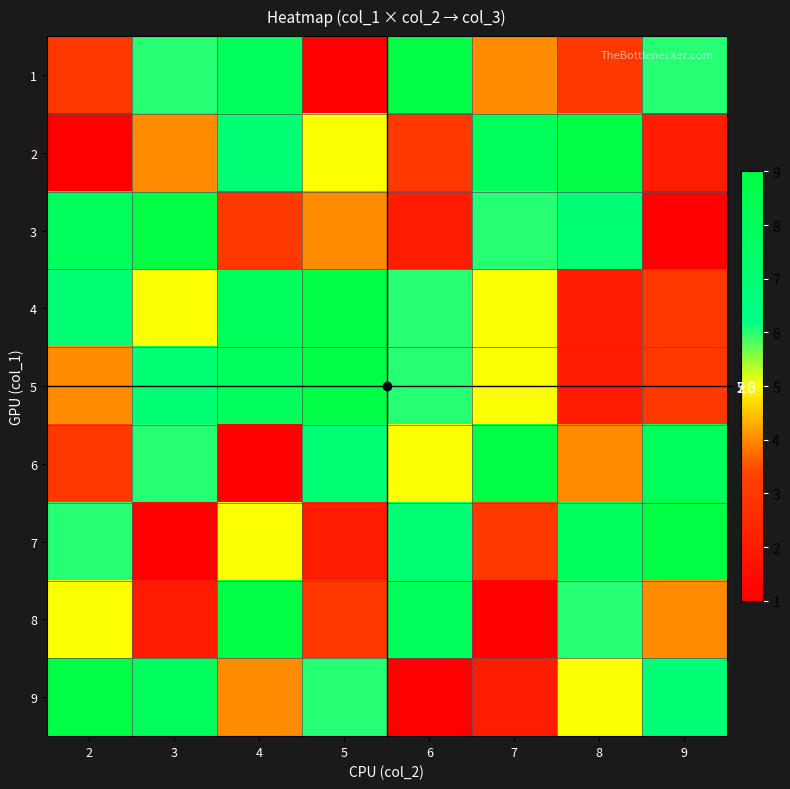

What is the smallest value displayed?

1